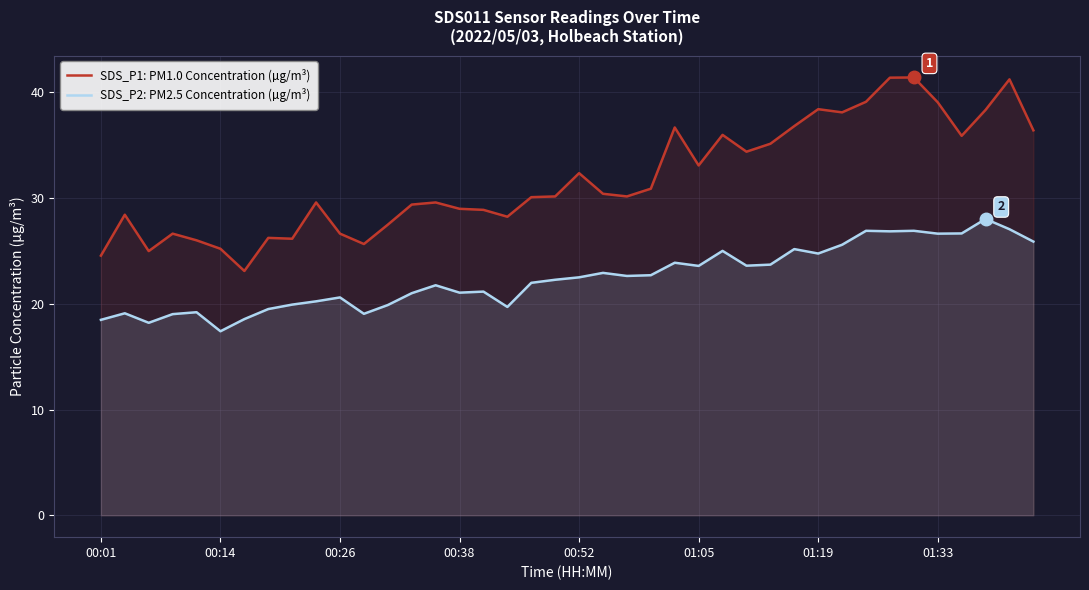

What is the average value of the SDS_P1: PM1.0 Concentration (µg/m³) series?

31.8